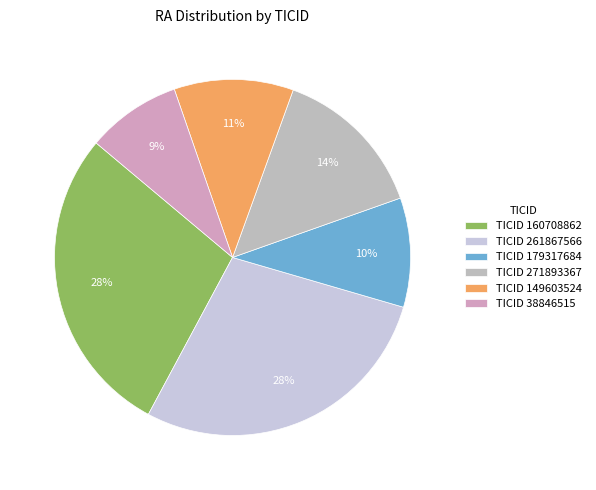

Count the number of slices in the pie.

6